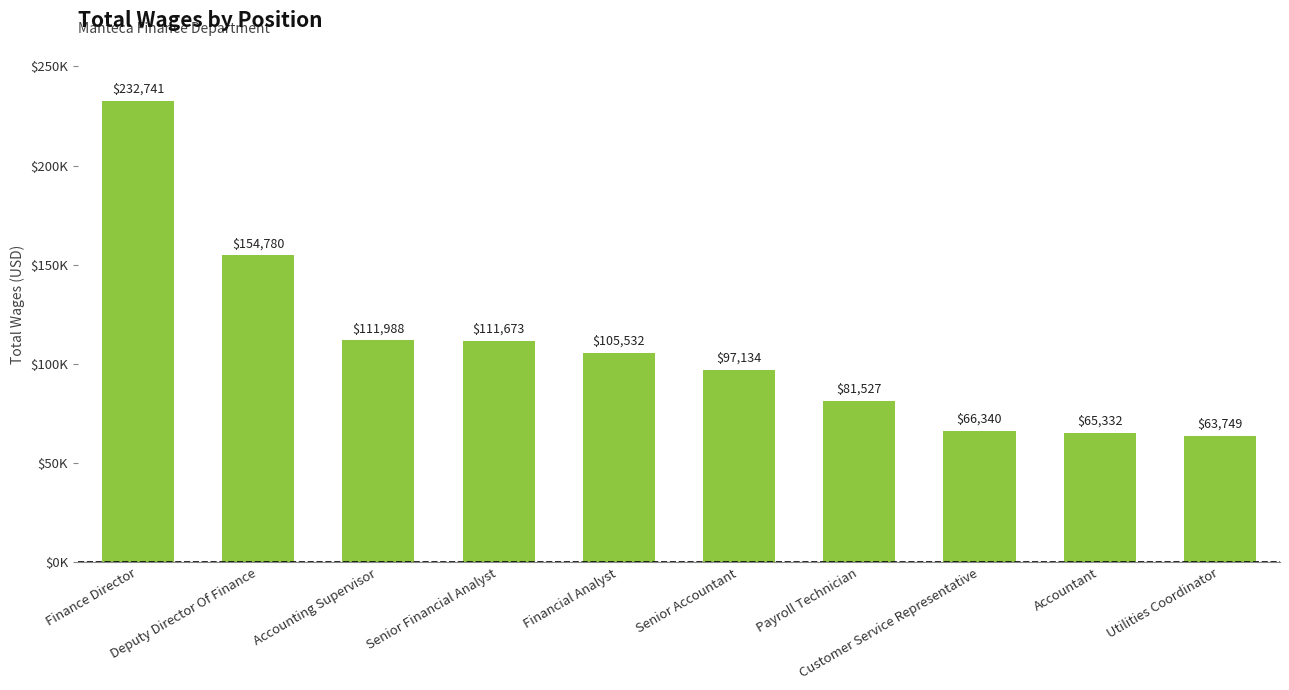

Are the bars horizontal?

No